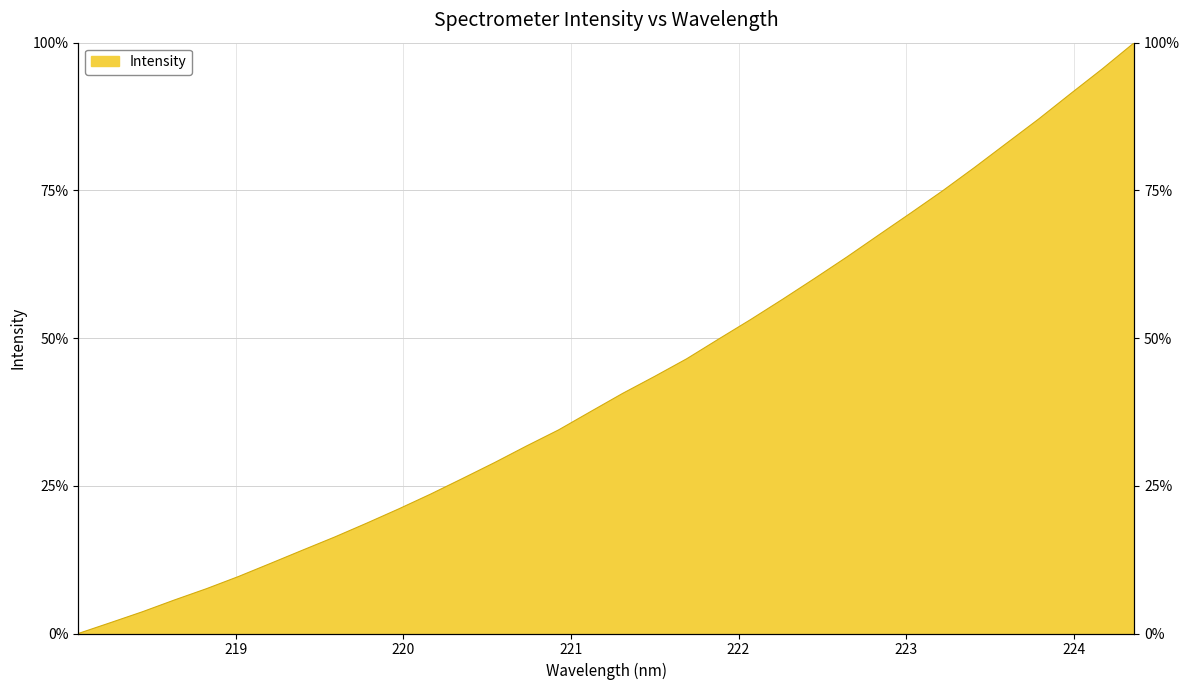

List the labels in order of value, smallest first.

218.0596, 218.2508, 218.442, 218.6332, 218.8244, 219.0156, 219.2067, 219.3979, 219.589, 219.7801, 219.9712, 220.1623, 220.3533, 220.5444, 220.7354, 220.9264, 221.1174, 221.3083, 221.4993, 221.6902, 221.8812, 222.0721, 222.263, 222.4538, 222.6447, 222.8355, 223.0264, 223.2172, 223.408, 223.5987, 223.7895, 223.9802, 224.1709, 224.3616